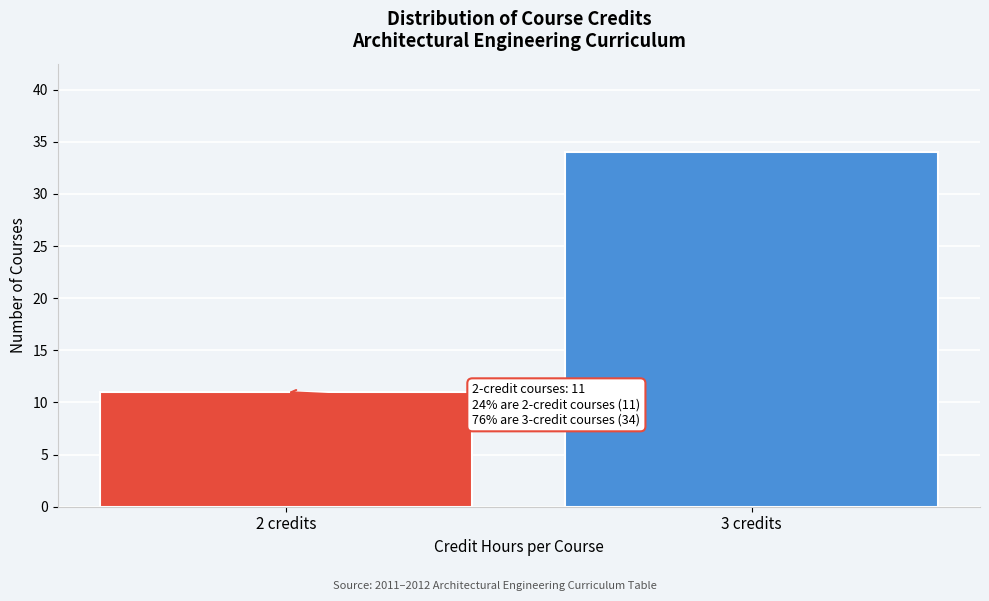

Reading left to right, what are all the values shown in this chart?

2 credits=11	3 credits=34